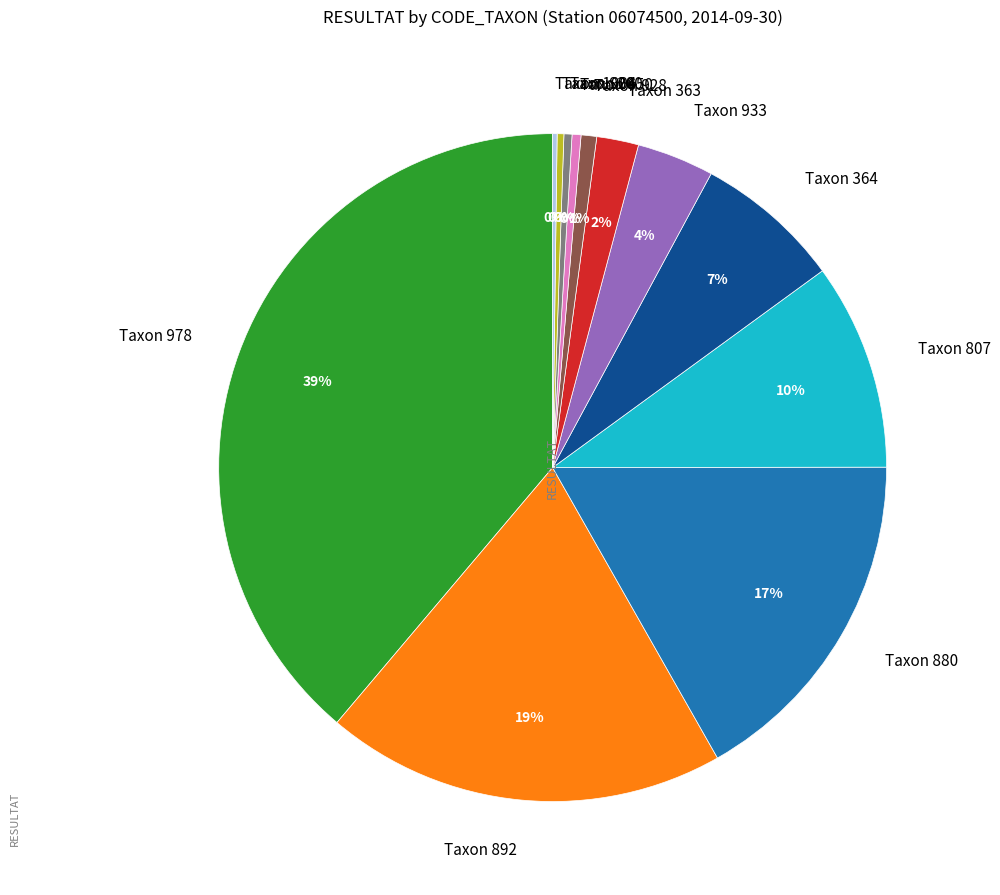

Between Taxon 650 and Taxon 807, which is larger?

Taxon 807